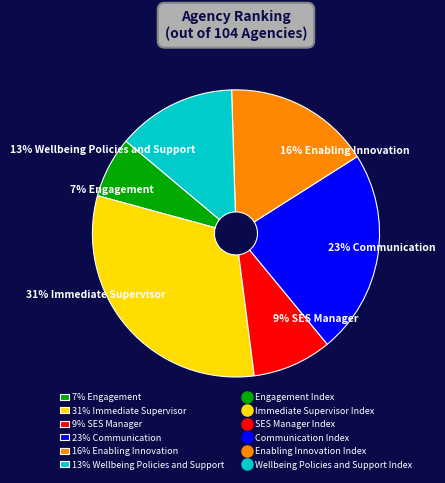

Is it true that 9% SES Manager is 3% of the pie?

False